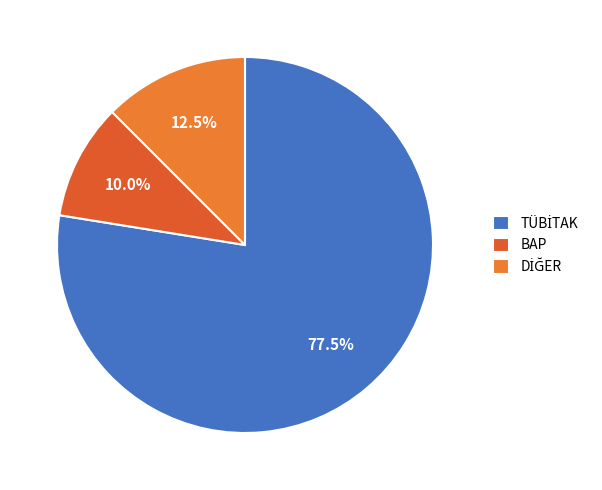

Combined, what portion of the pie is BAP and DİĞER?

22.5%